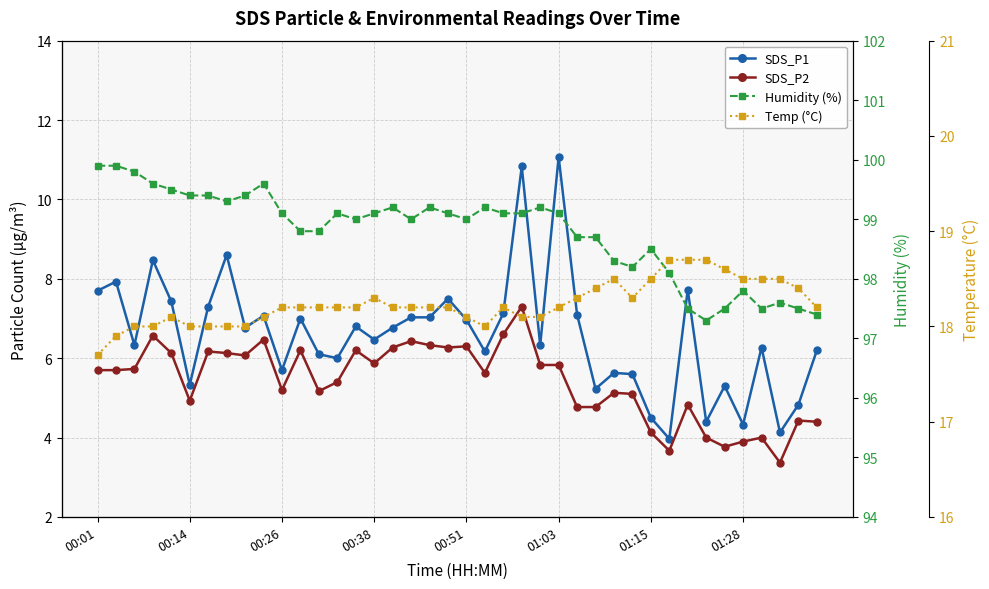

At 00:26, list the series in order from largest to smallest.

Humidity (%), Temp (°C), SDS_P1, SDS_P2